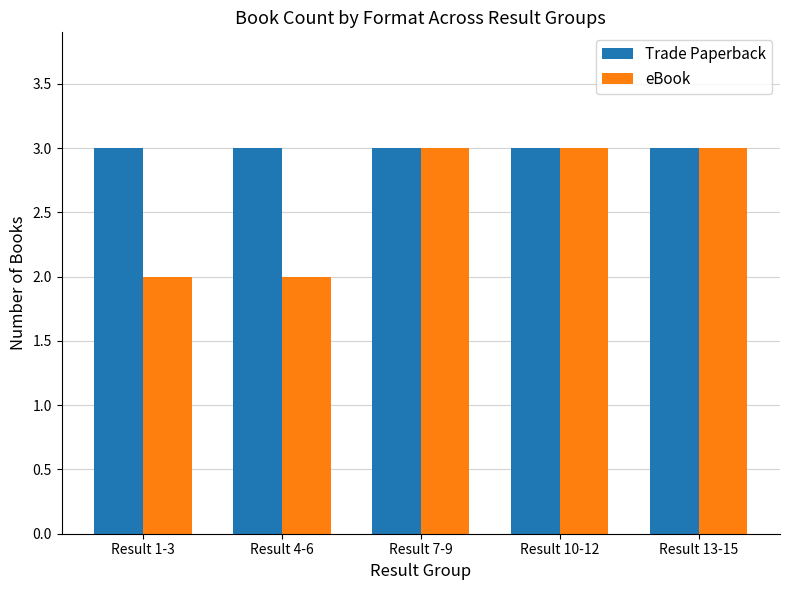

What is the total value across all series at Result 1-3?

5